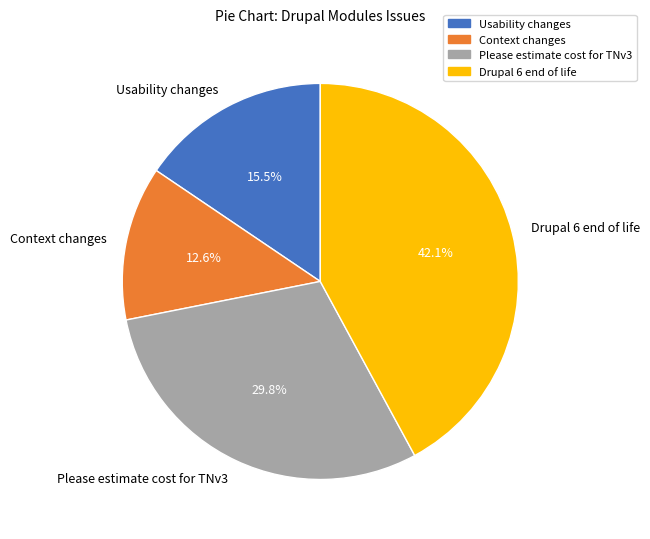

To the nearest percent, what is the difference between the Usability changes and Context changes slice percentages?

3%